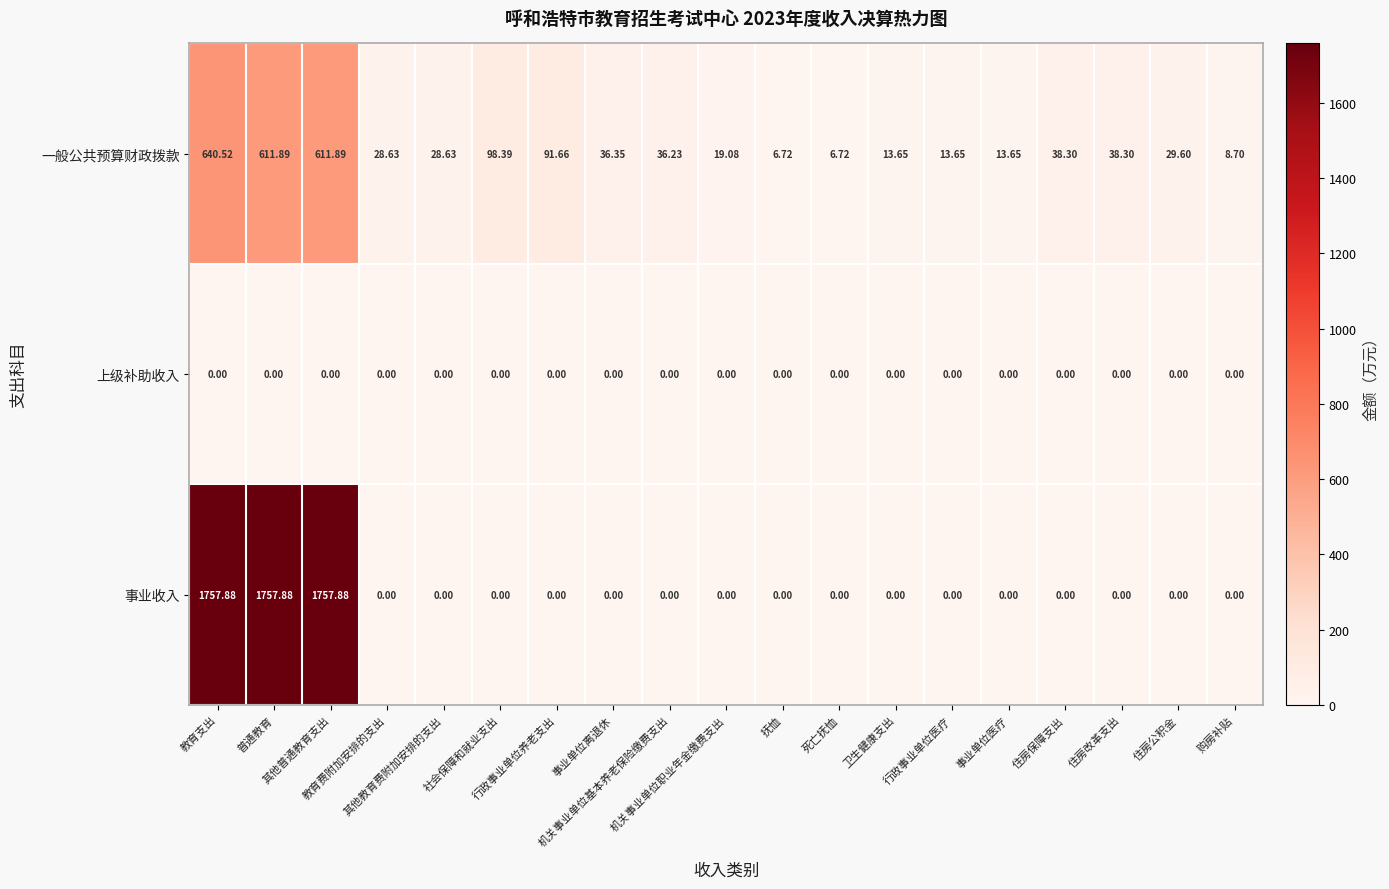

Which series has the widest spread of values?

事业收入